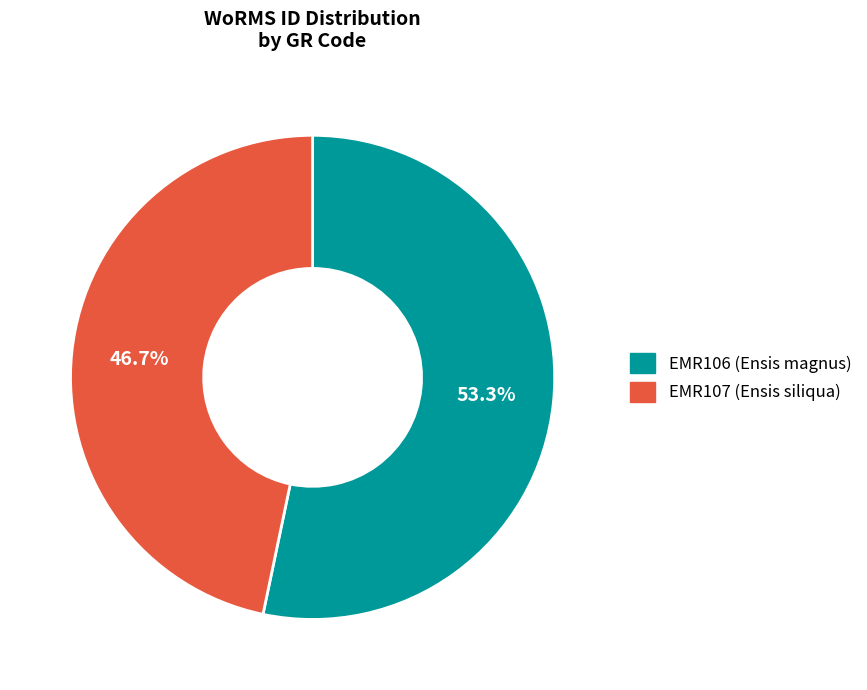

Which slice represents more than half of the pie?

EMR106